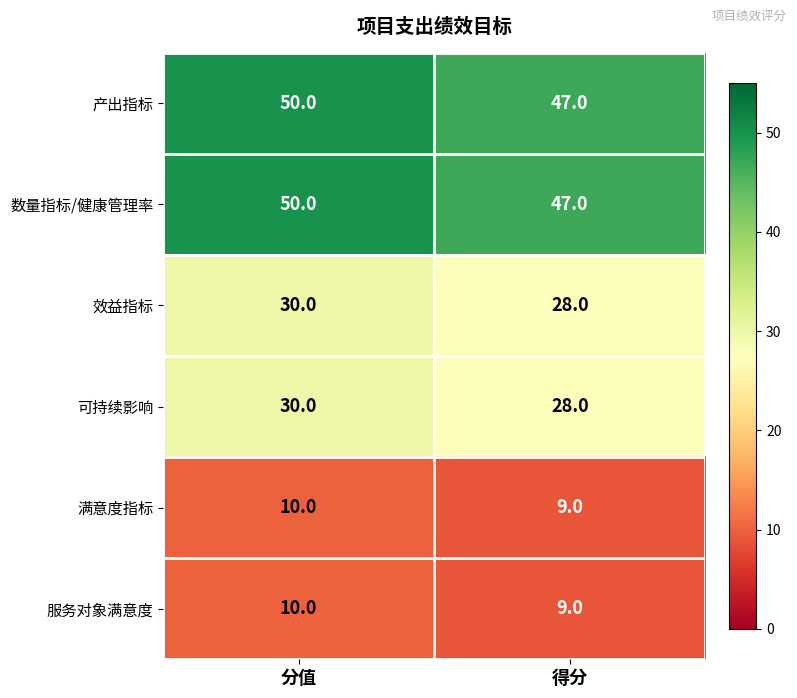

At which category does the chart reach its peak across all series?

分值